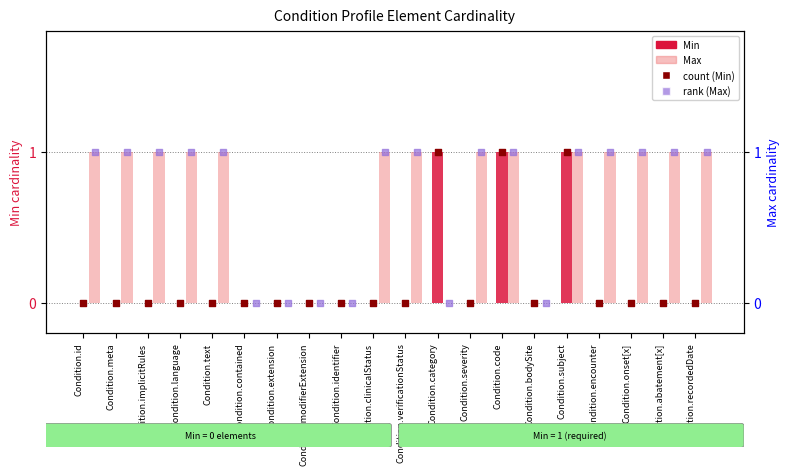

Which series reaches the maximum Y coordinate?

Min